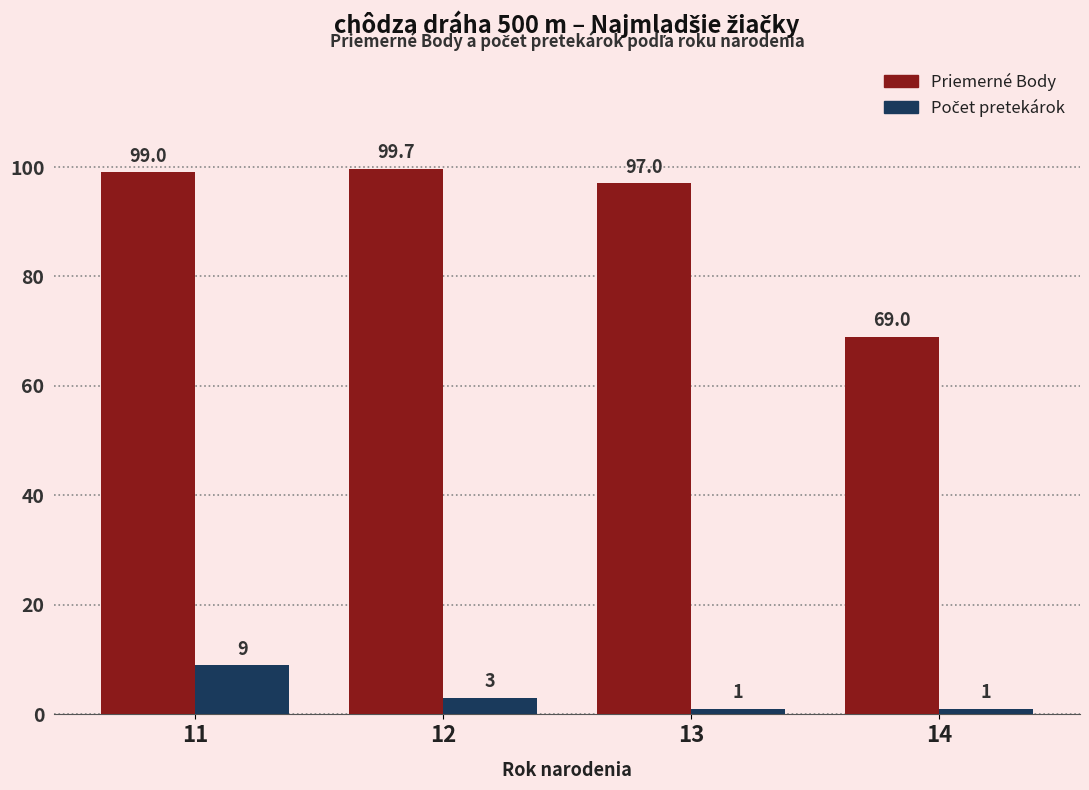

True or false: Priemerné Body has a value of 67.4 at 13.

False